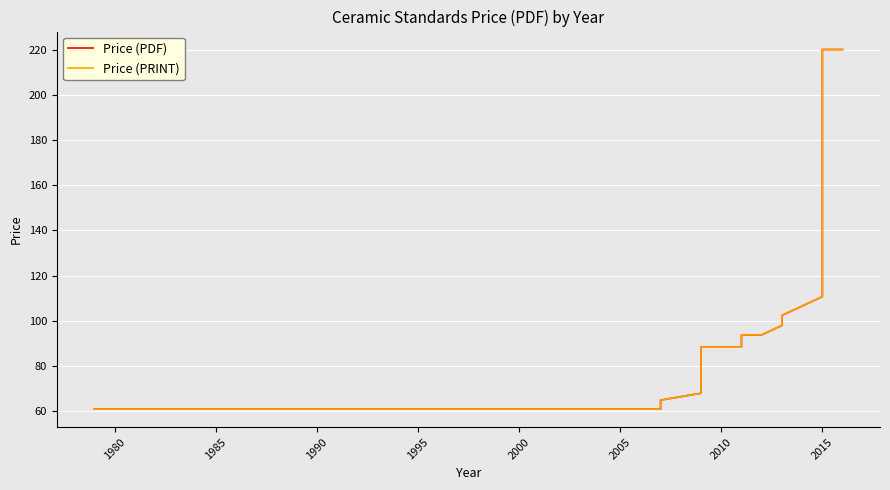

True or false: Price (PDF) and Price (PRINT) cross at least once.

False